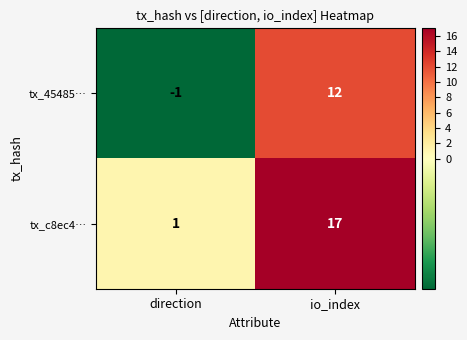

List the series in order of their peak value, highest first.

tx_c8ec4…, tx_45485…